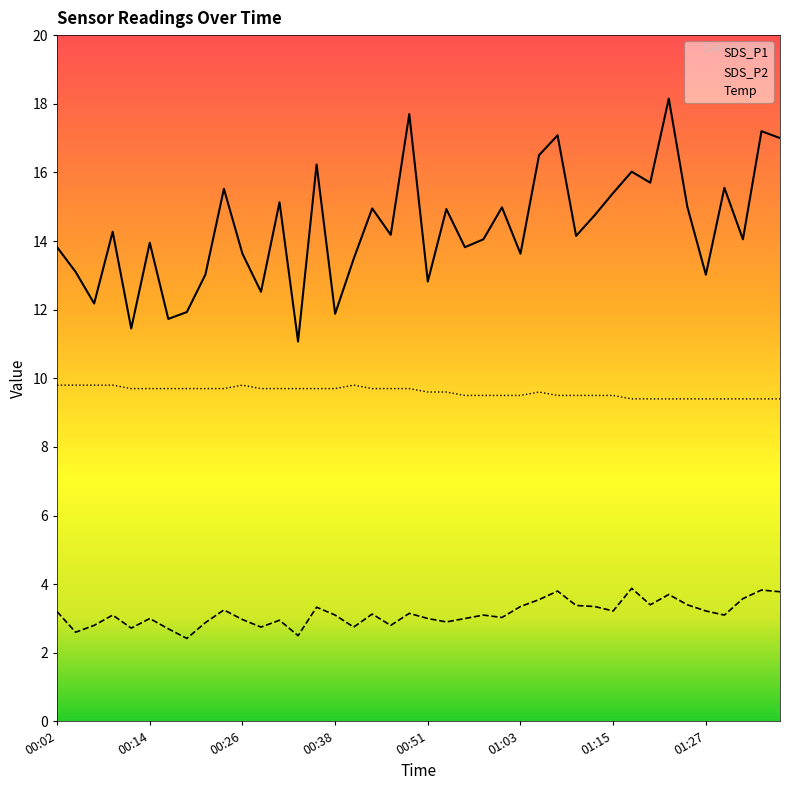

Is it true that SDS_P1 equals 7.5 at 01:37?

False